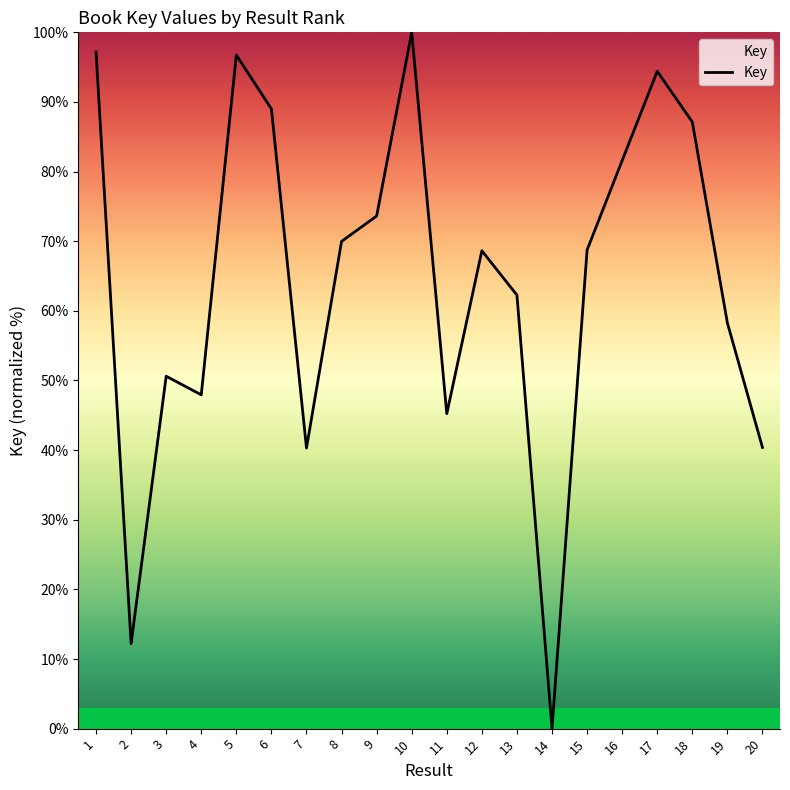

What is the difference between the second highest and minimum values?

97.2